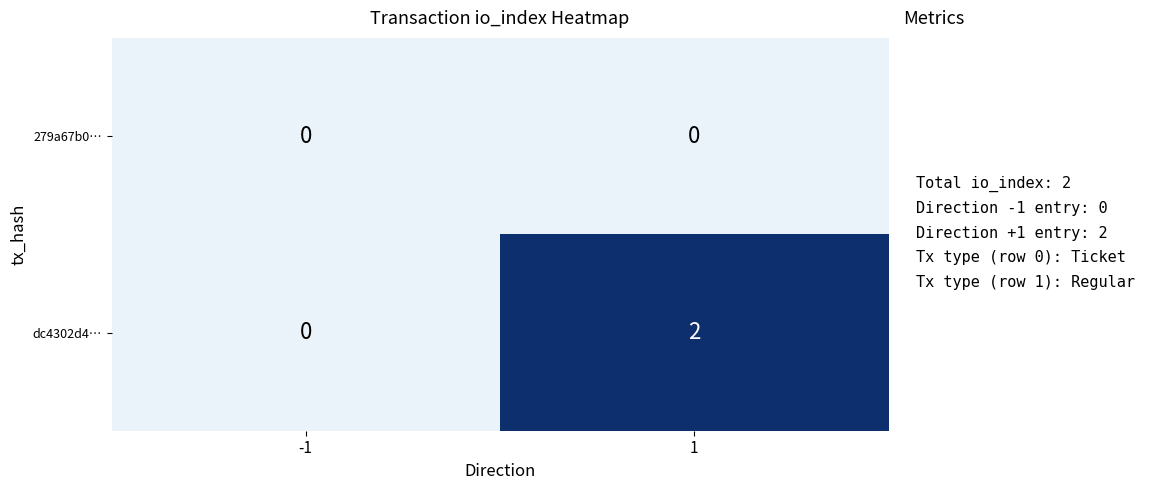

Which series has the largest total across all categories?

dc4302d4…